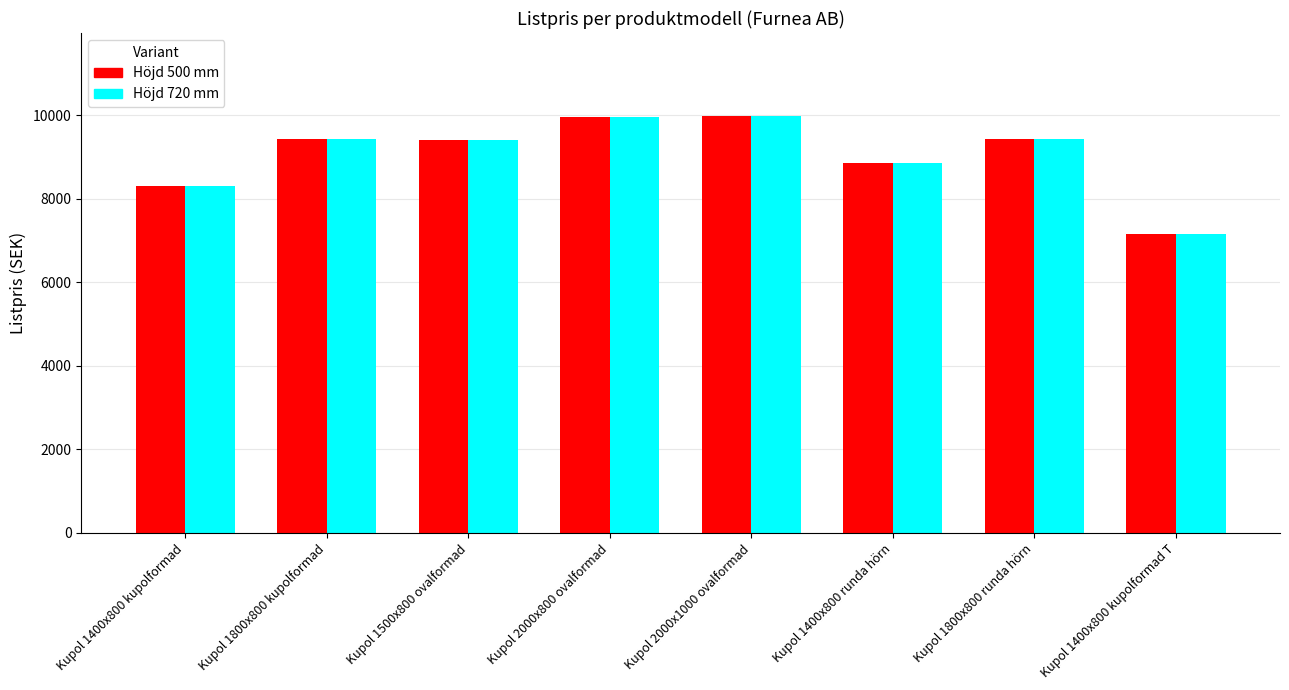

What position from the right is Kupol 2000x800 ovalformad?

5